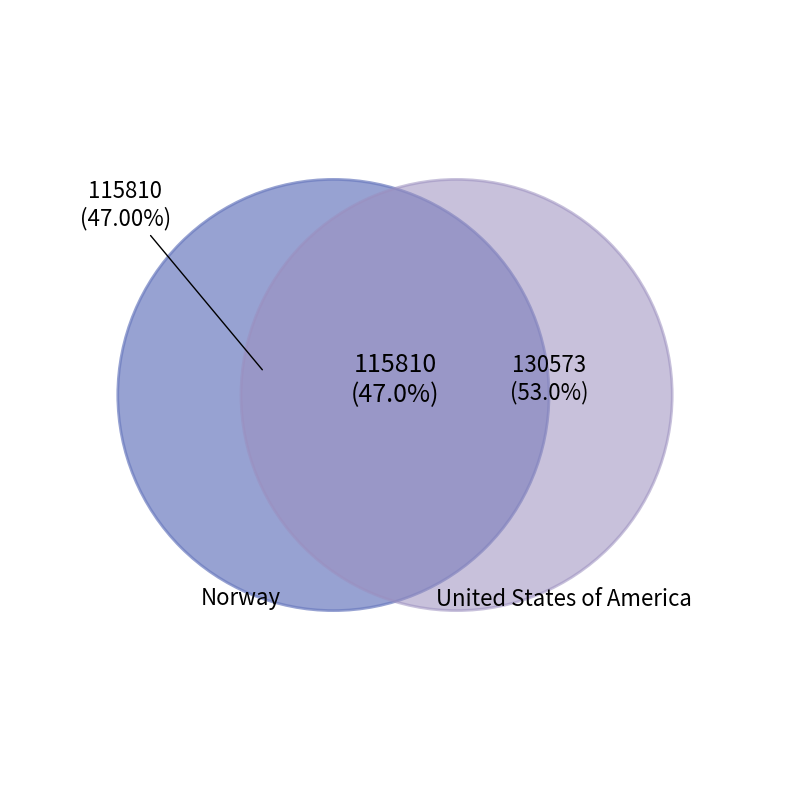

Does Norway account for over 50% of the chart?

No